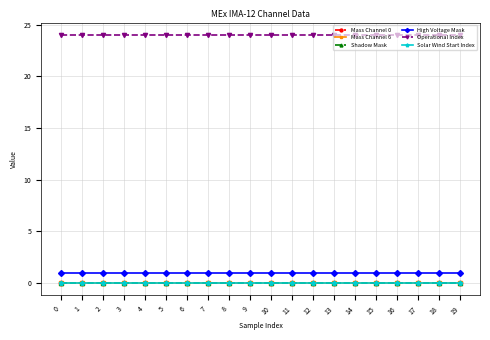

What is the sum of the Operational Index values at 1 and 7?

48